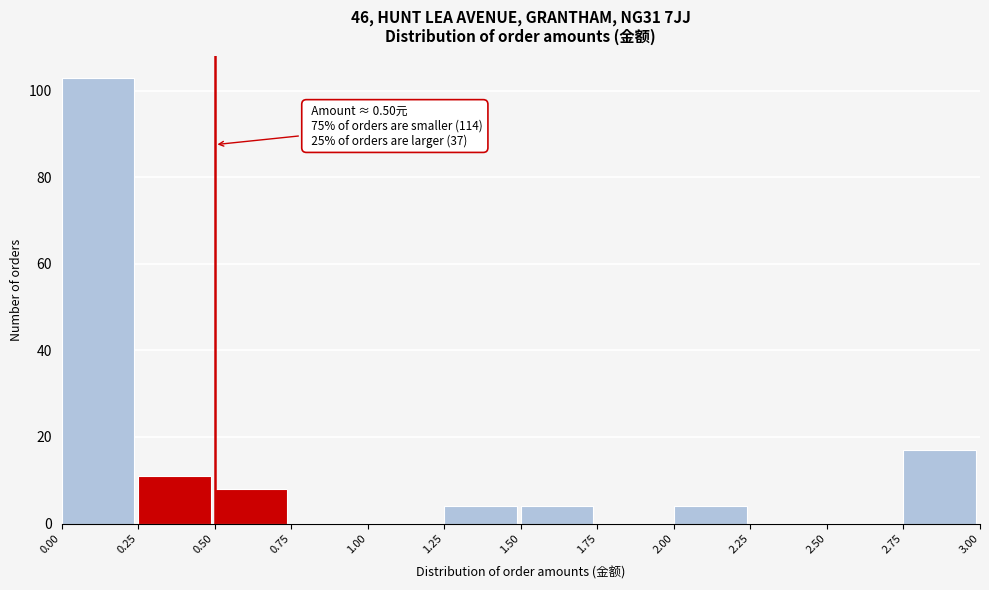

Which range on the x-axis has the tallest bar?

0.00 to 0.25